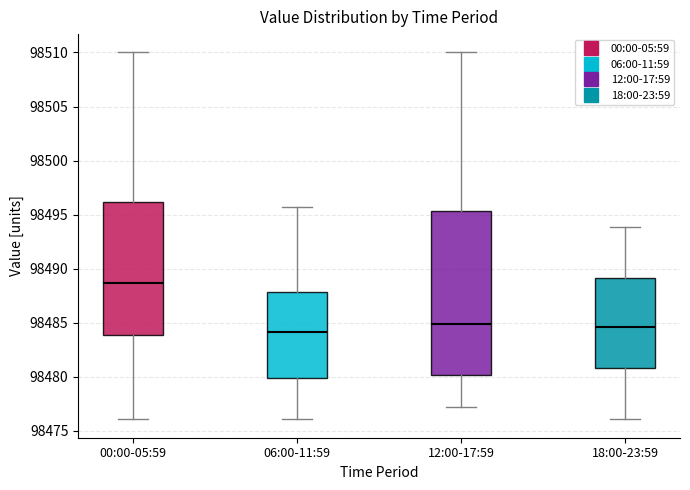

Reading left to right, transcribe this box plot: for each box, give where its median line is, the range the box spans, and where its two whiskers end, as read against the y-axis. The values are not printed on the chart, so give them approximately, as read against the axis.

00:00-05:59: median 98488.5, box 98484.0 to 98496.0, whiskers 98476.0 to 98510.0
06:00-11:59: median 98484.0, box 98480.0 to 98488.0, whiskers 98476.0 to 98495.5
12:00-17:59: median 98485.0, box 98480.0 to 98495.5, whiskers 98477.0 to 98510.0
18:00-23:59: median 98484.5, box 98481.0 to 98489.0, whiskers 98476.0 to 98494.0